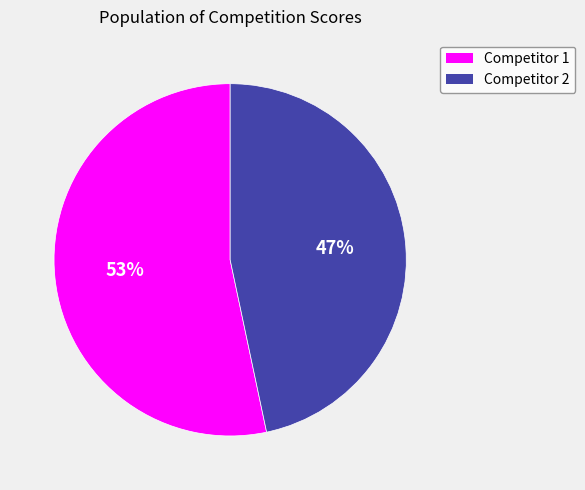

Is there a majority slice in this chart?

Yes